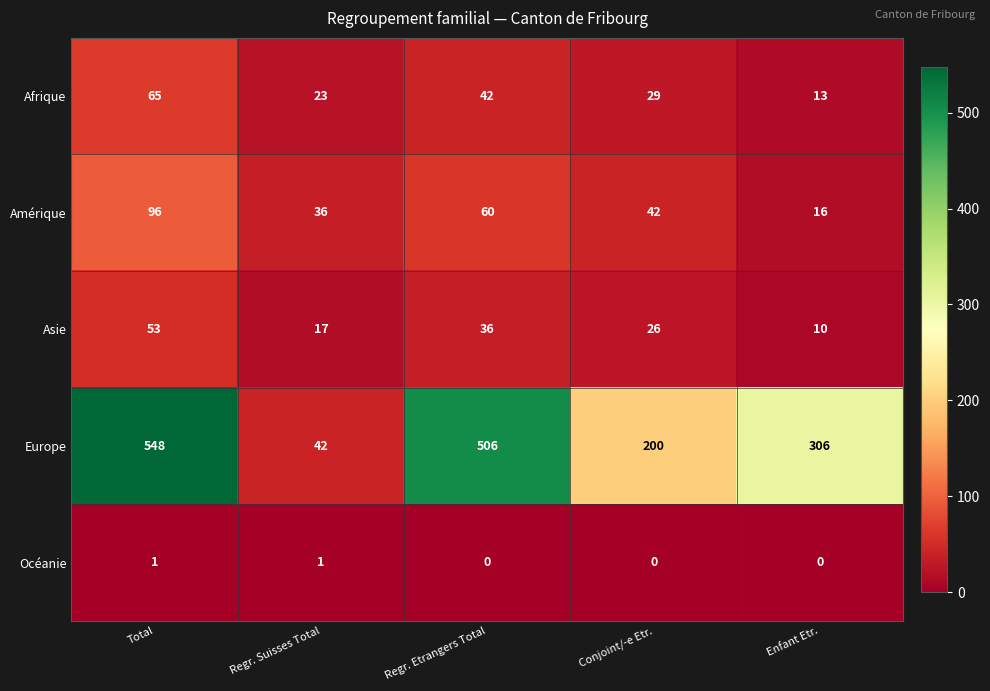

At how many categories does at least one series exceed 58?

4